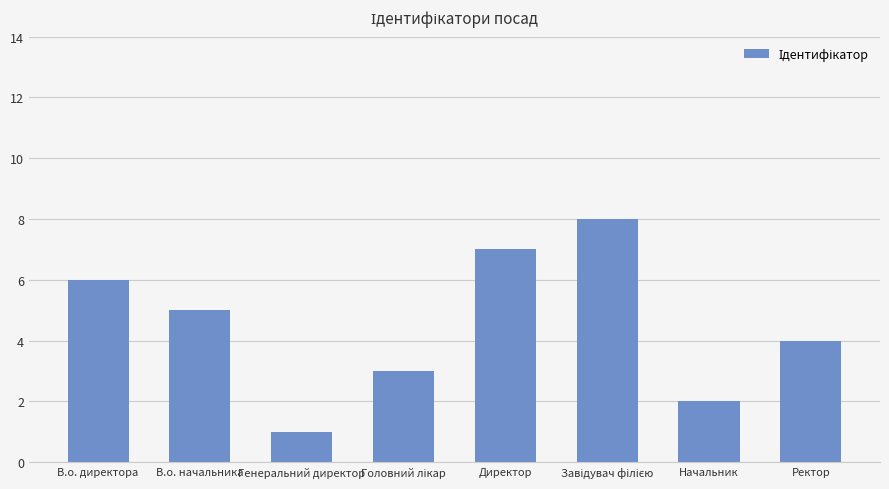

What is the ratio of the value at В.о. директора to the value at Генеральний директор?

6.0